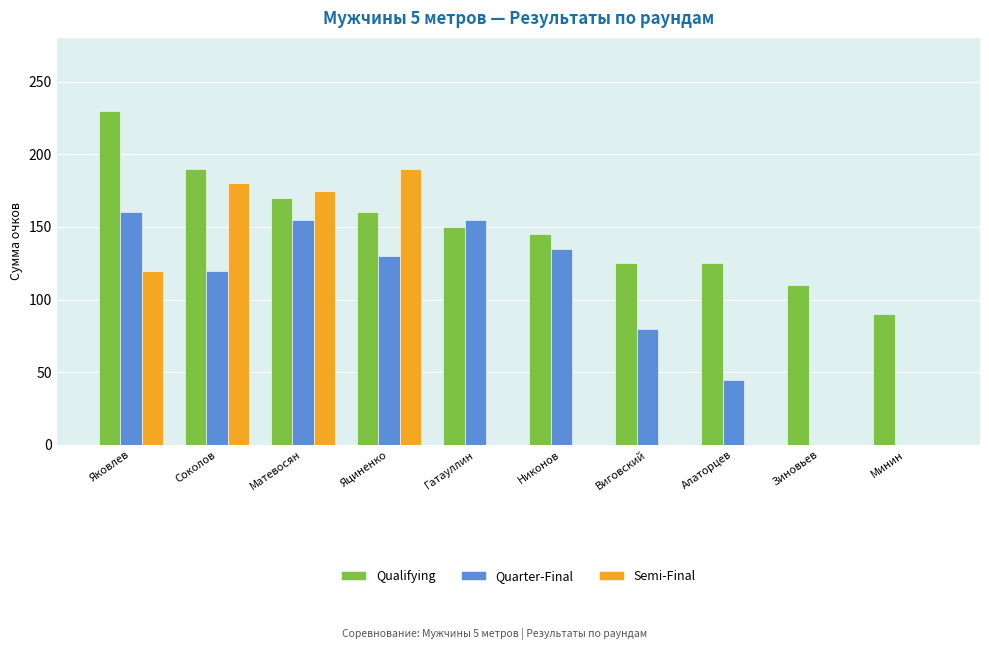

How many categories are shown in the chart?

10